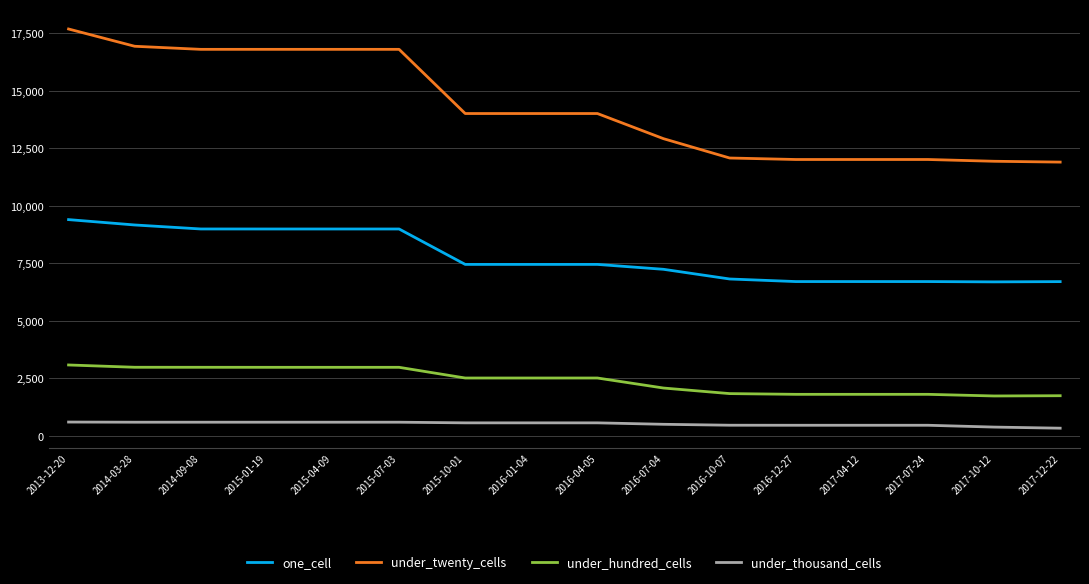

What are all the series names shown in the legend?

one_cell, under_twenty_cells, under_hundred_cells, under_thousand_cells